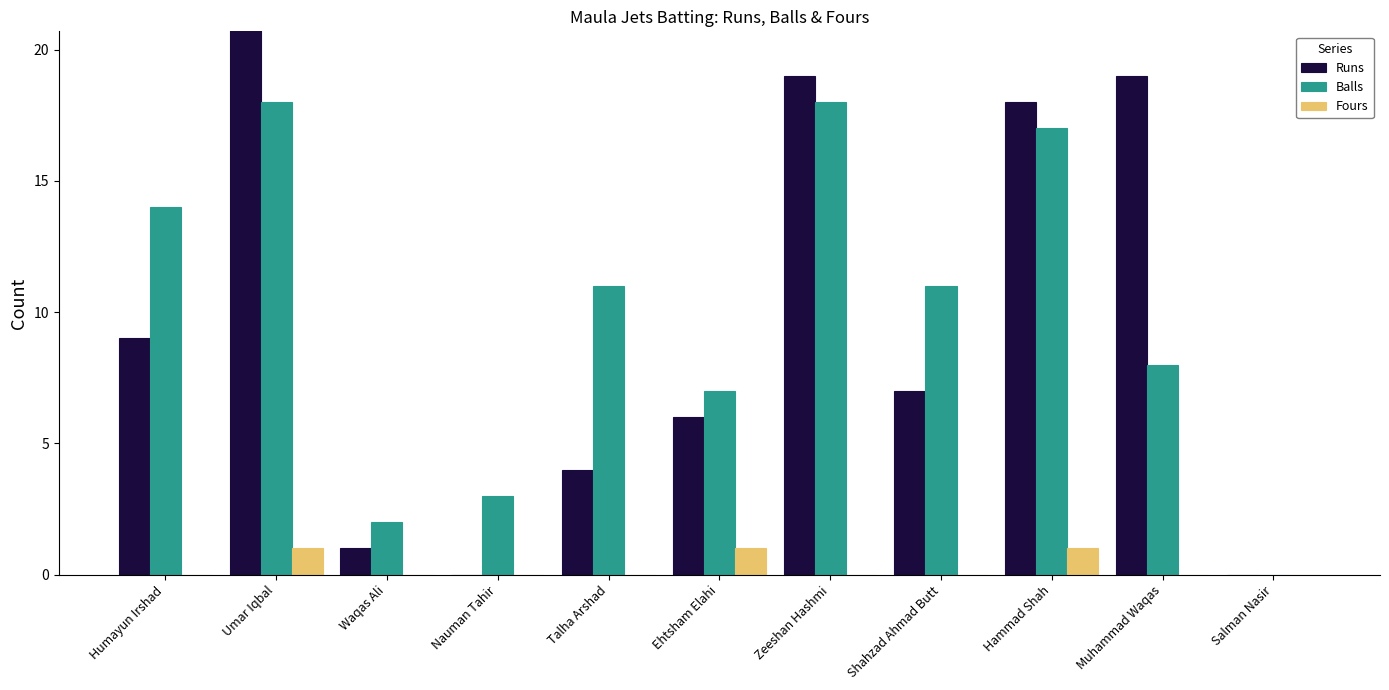

The value of Balls at Salman Nasir is -11. True or false?

False